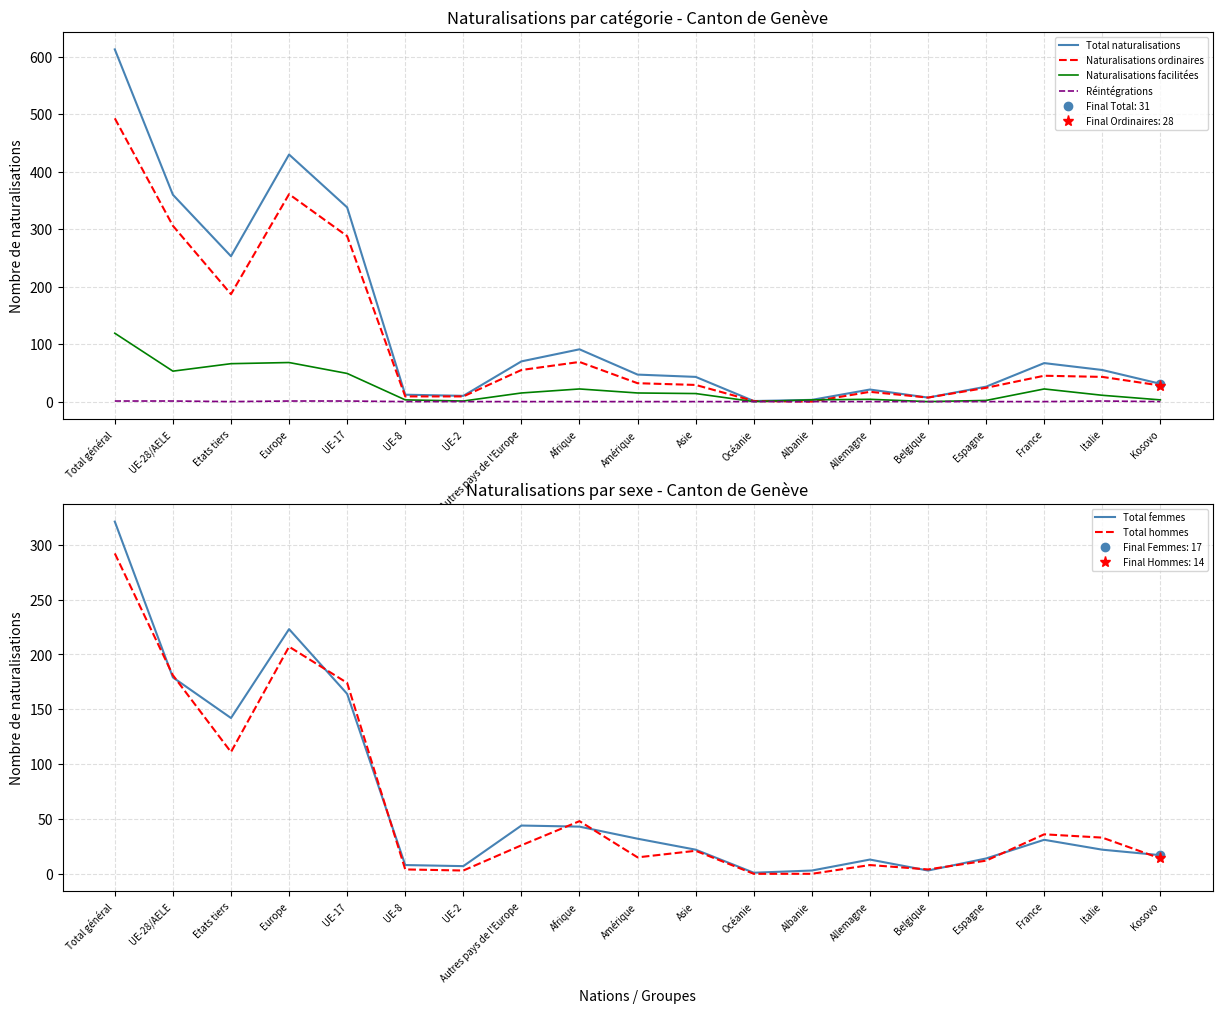

At how many categories does at least one series exceed 190?

5